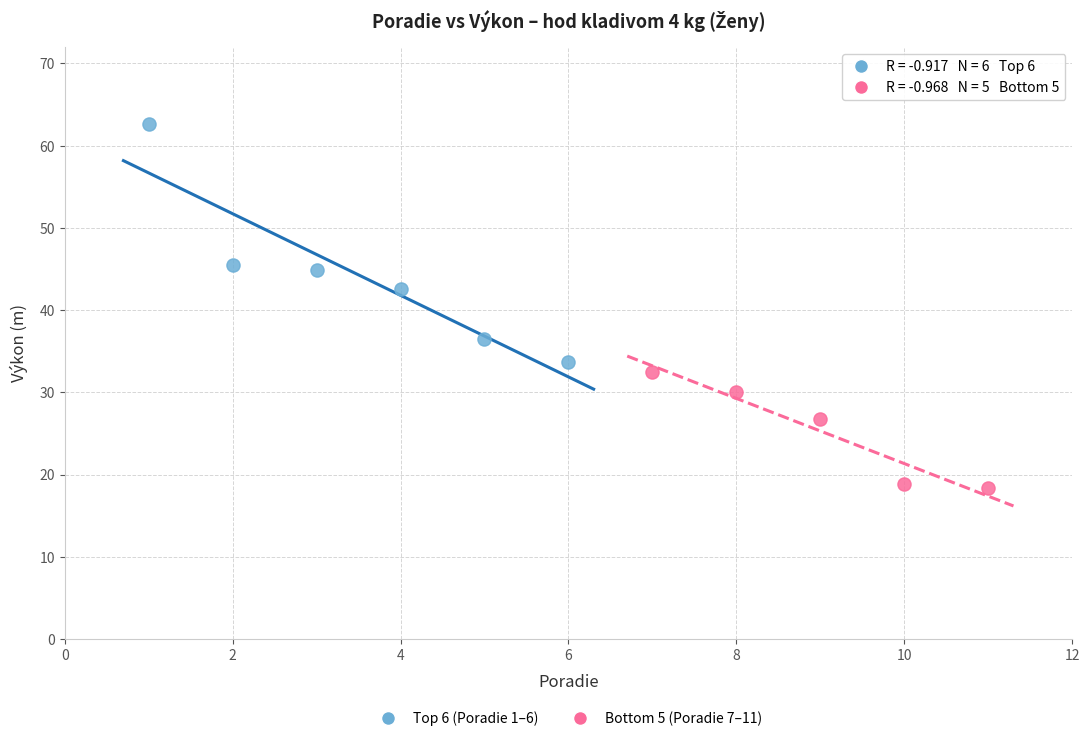

Which series reaches the maximum Y coordinate?

Top 6 (Poradie 1–6)